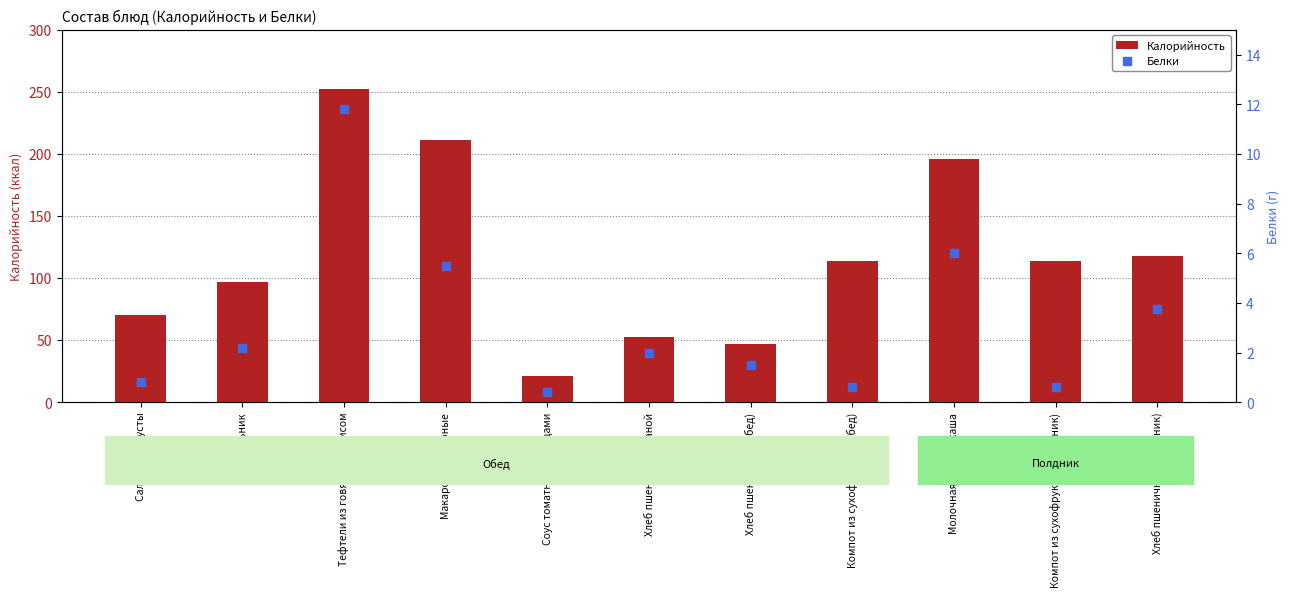

Is the value of Белки at Компот из сухофруктов (обед) greater than the value of Калорийность at Свекольник?

No